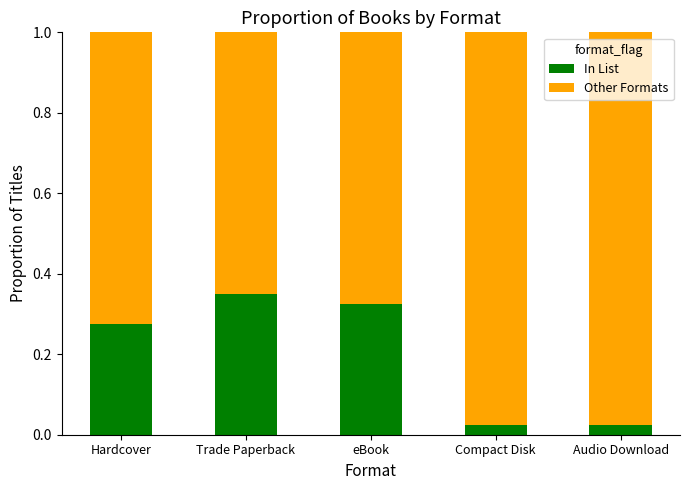

True or false: In List has a value of 0.2 at Hardcover.

False